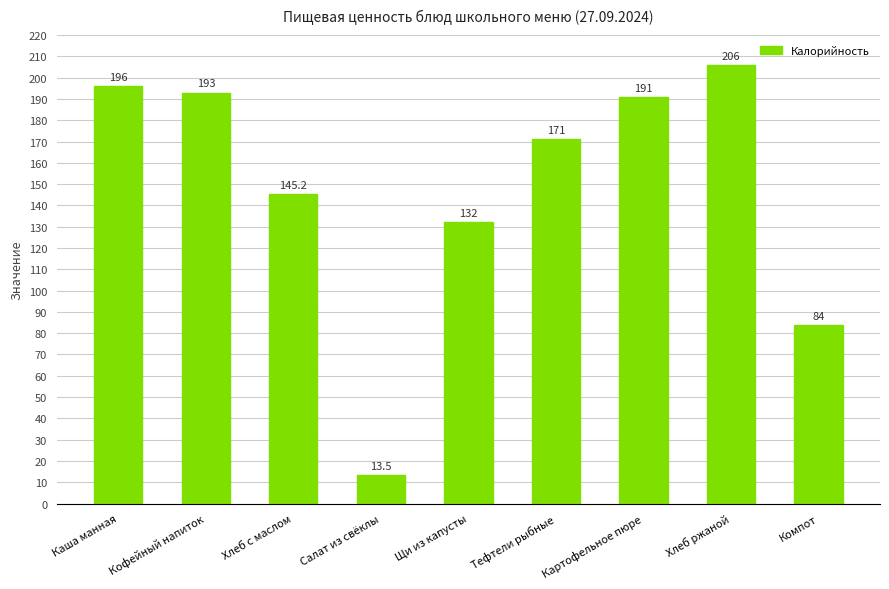

What is the change in value from Салат из свёклы to Картофельное пюре?

+177.5